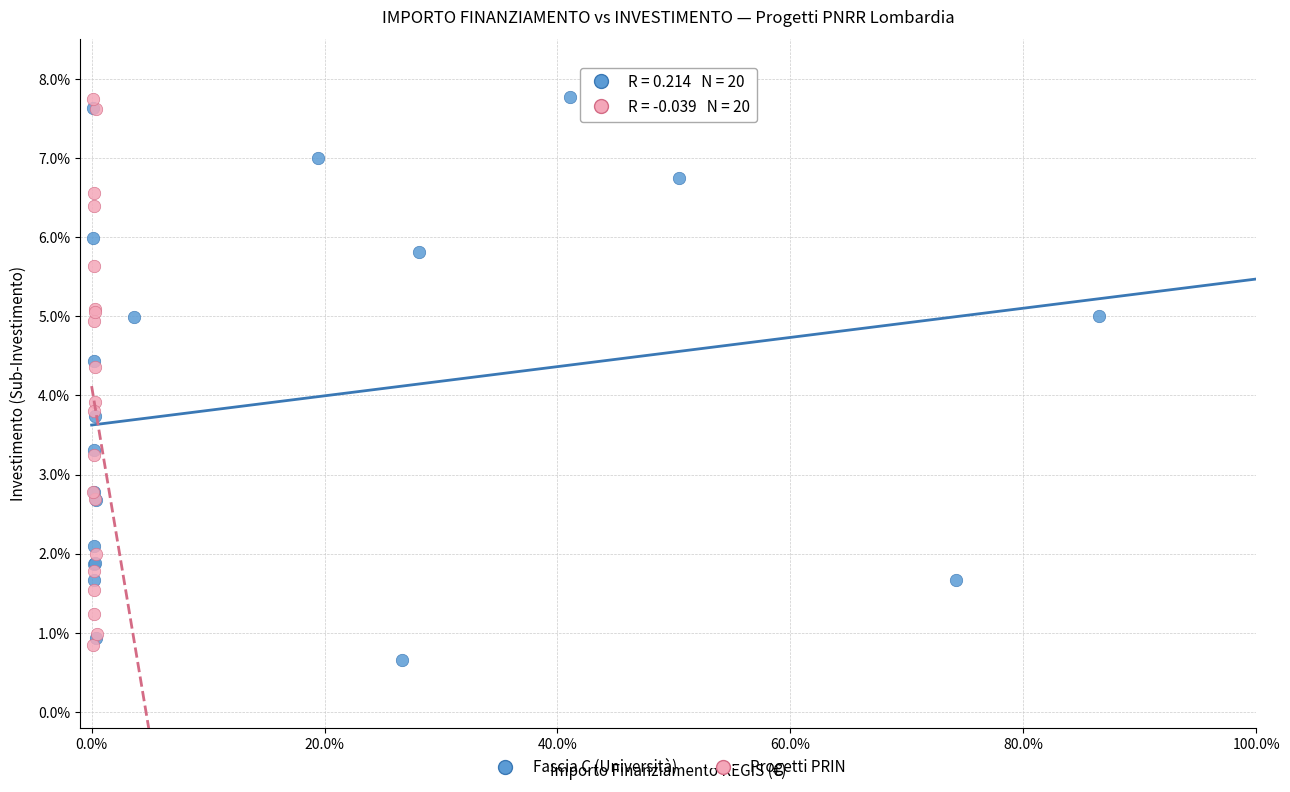

What are all the series names shown in the legend?

Fascia C (Università), Progetti PRIN